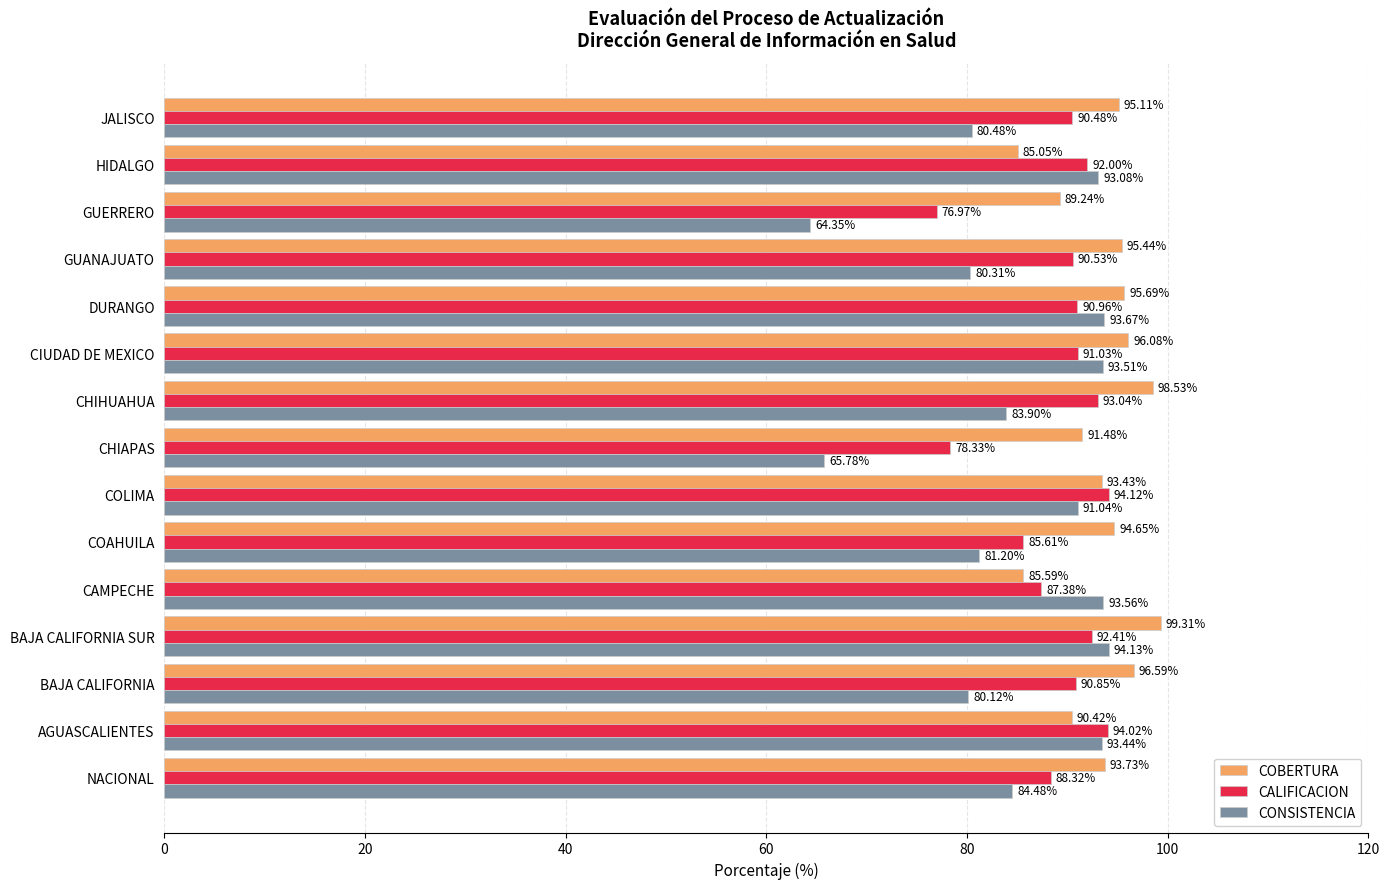

Which category has the highest value across all series?

BAJA CALIFORNIA SUR